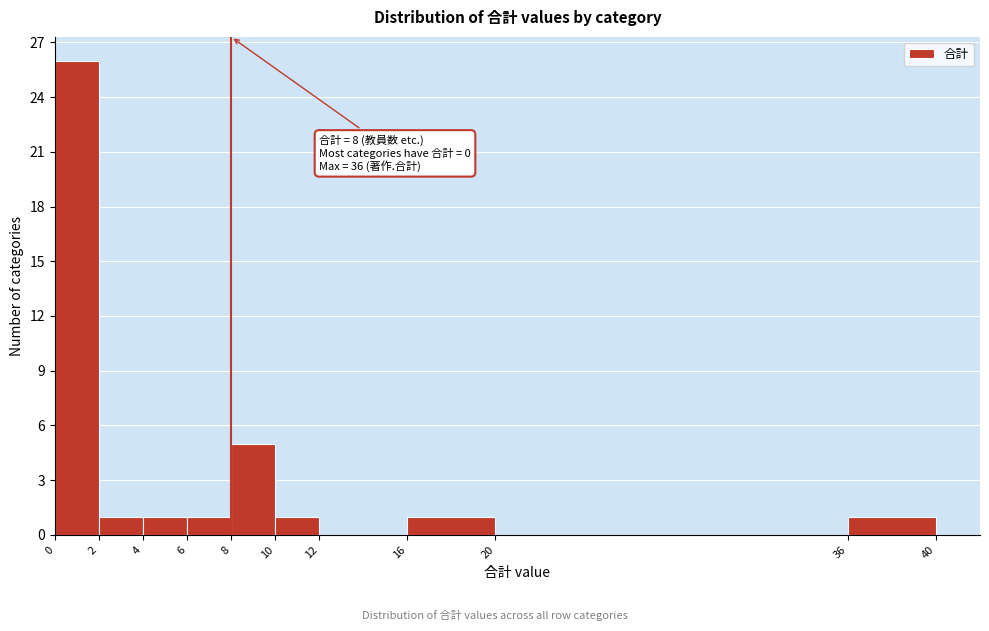

Which range on the x-axis has the tallest bar?

0 to 2